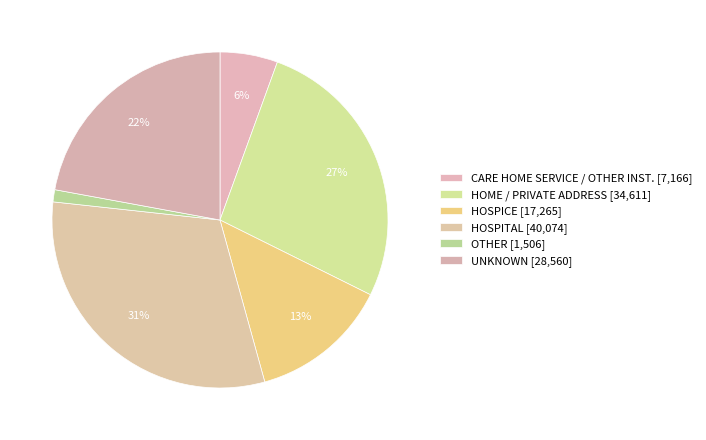

Does CARE HOME SERVICE / OTHER INST. account for over 50% of the chart?

No